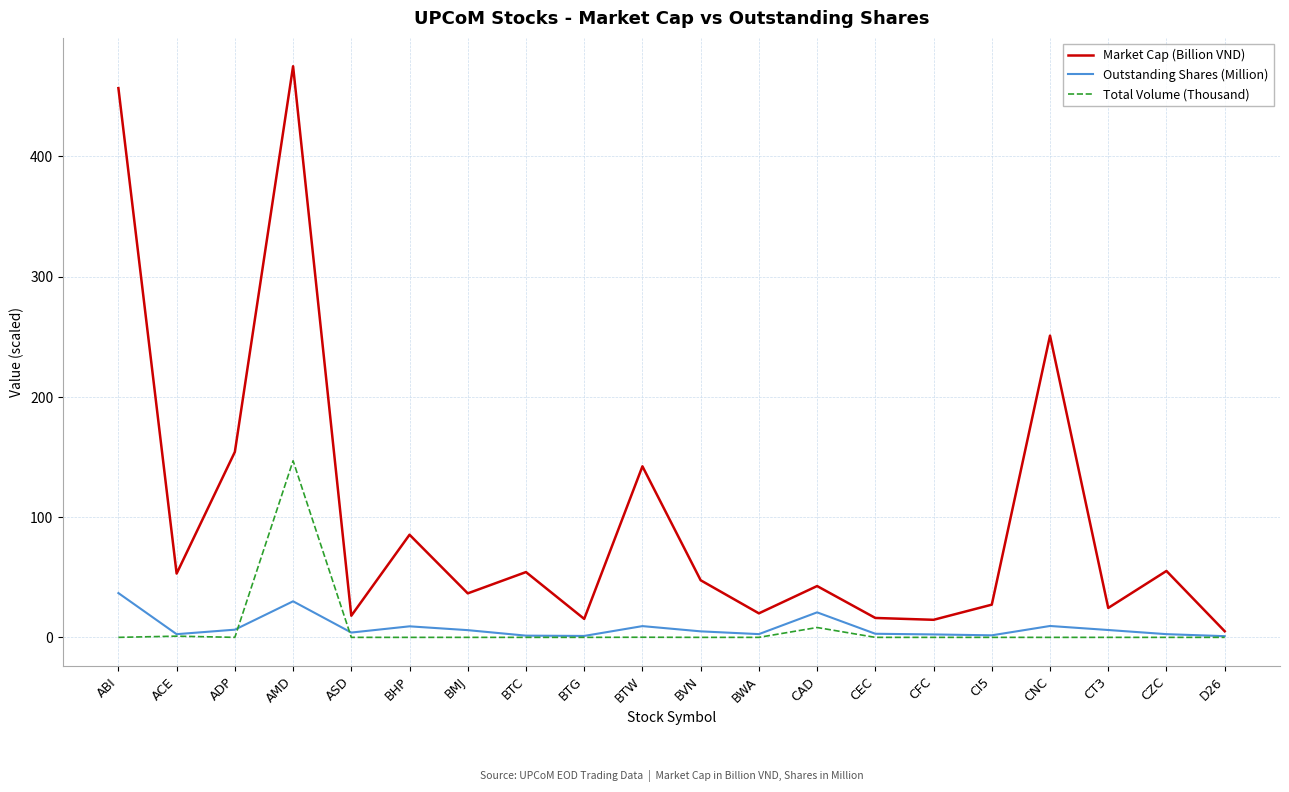

At which label does Total Volume (Thousand) reach its peak?

AMD